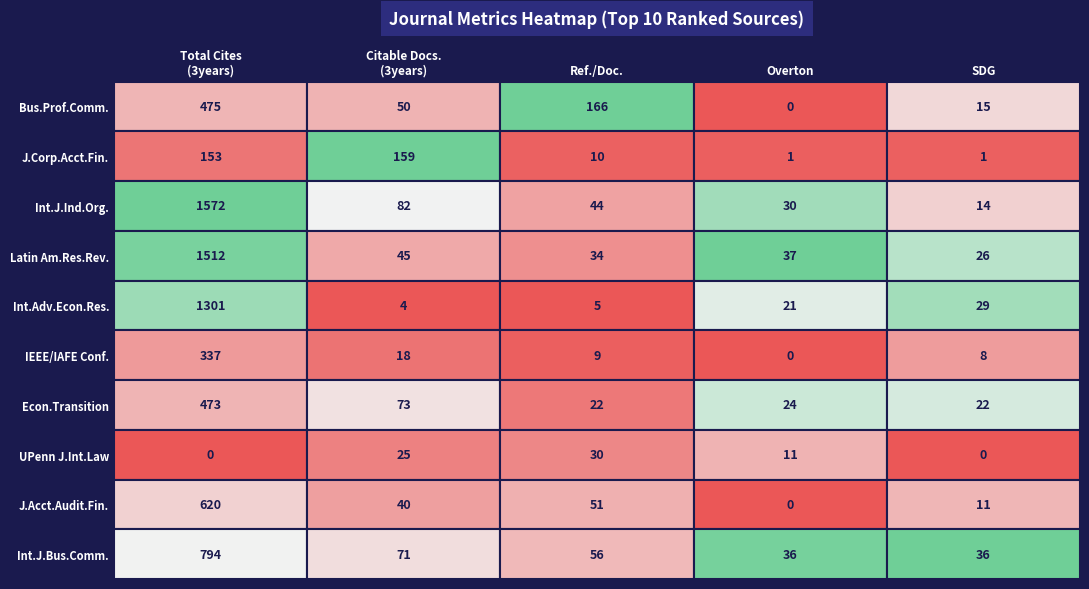

Reading right to left, what are all the values shown in this chart?

1: 9=794	8=620	7=0	6=473	5=337	4=1301	3=1512	2=1572	1=153	0=475
2: 9=71	8=40	7=25	6=73	5=18	4=4	3=45	2=82	1=159	0=50
3: 9=56	8=51	7=30	6=22	5=9	4=5	3=34	2=44	1=10	0=166
4: 9=36	8=0	7=11	6=24	5=0	4=21	3=37	2=30	1=1	0=0
5: 9=36	8=11	7=0	6=22	5=8	4=29	3=26	2=14	1=1	0=15